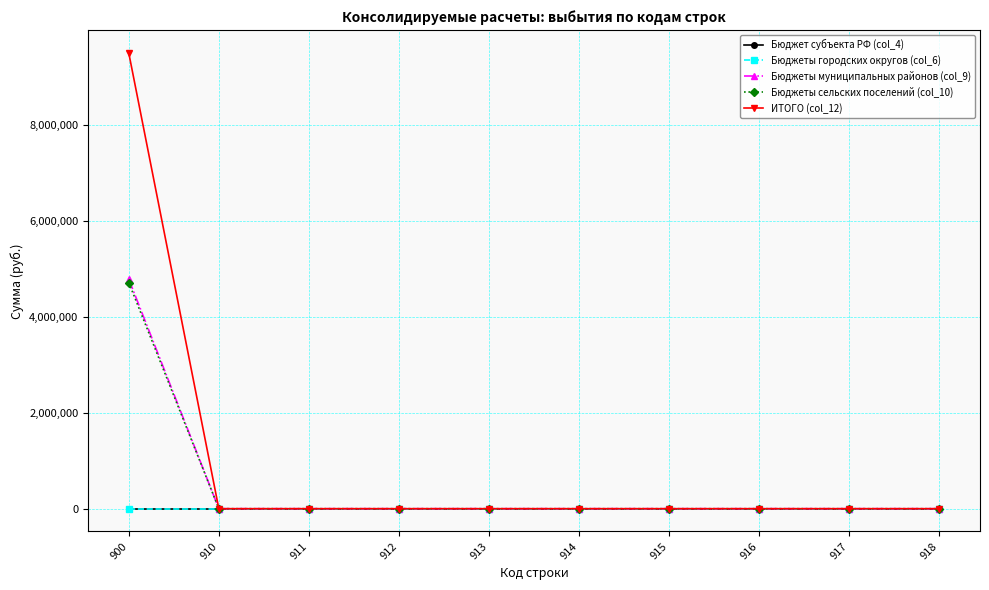

True or false: ИТОГО (col_12) has a value of 0.0 at 911.

True